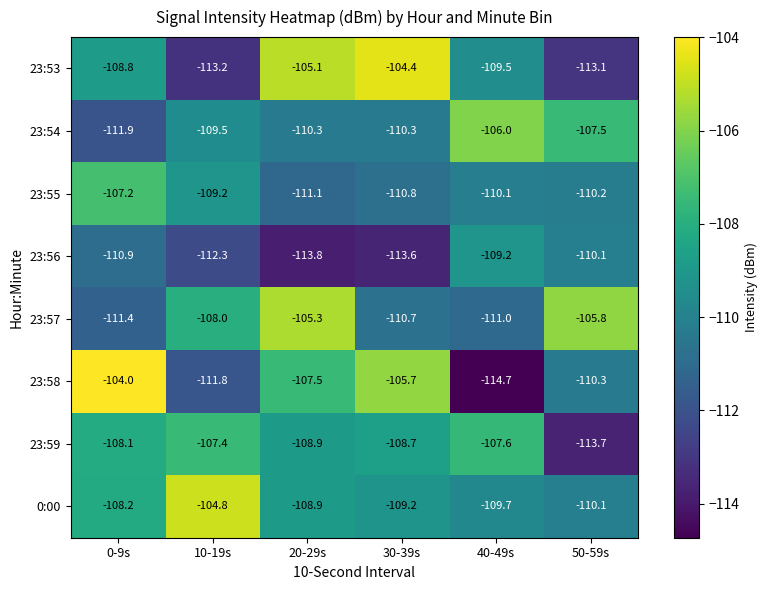

What value does the 23:59 series have at 20-29s?

-108.9